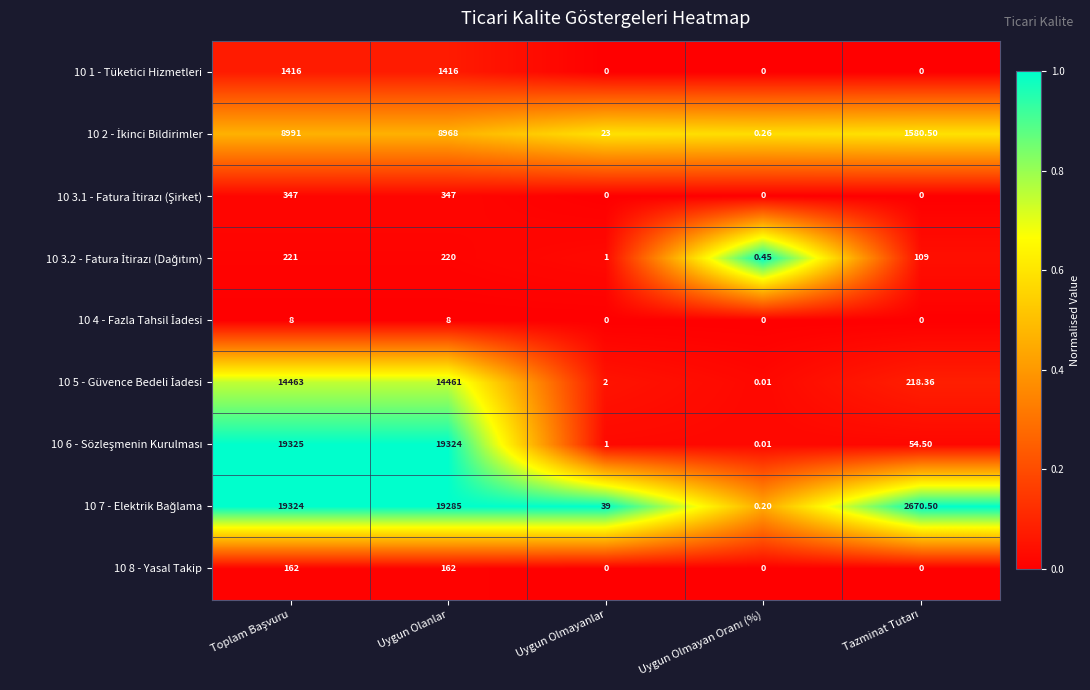

At which category does the chart reach its minimum across all series?

Uygun Olmayanlar